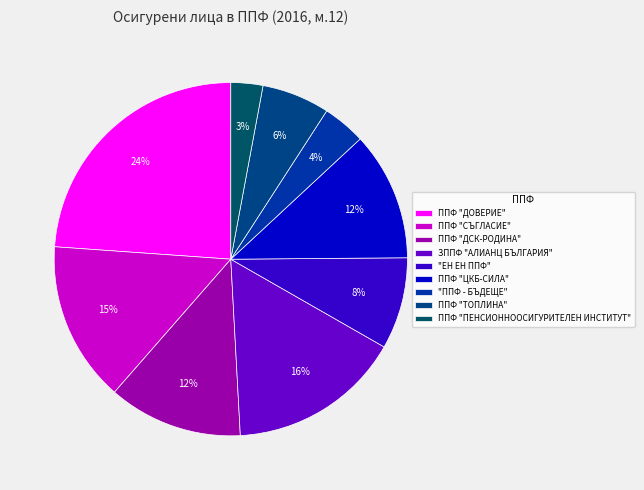

Is ППФ "СЪГЛАСИЕ" the majority of the pie?

No